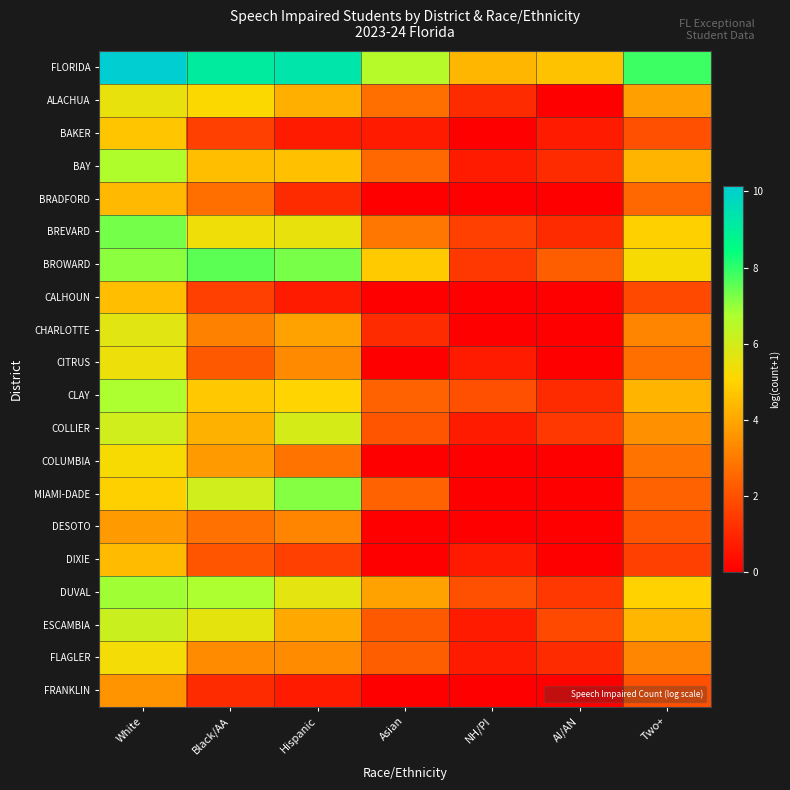

At which category does the chart reach its peak across all series?

White